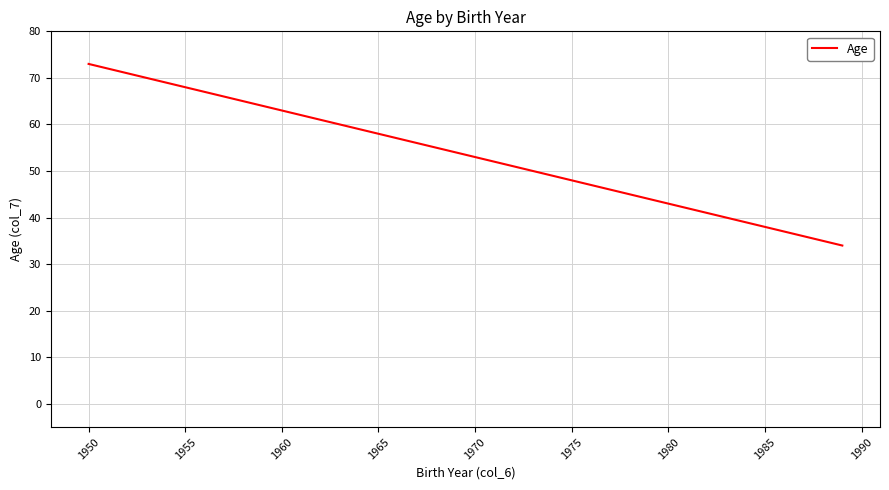

What is the smallest value displayed?

34